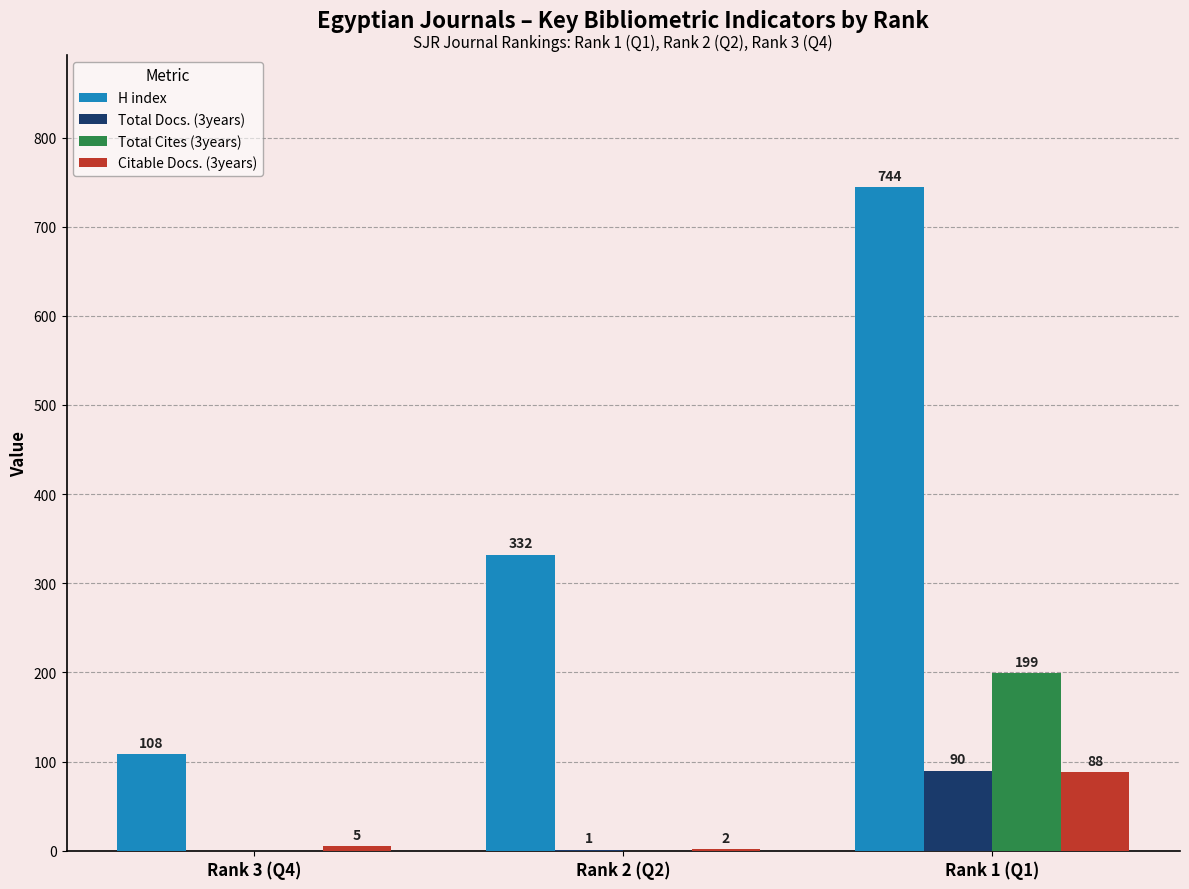

Are the bars grouped side by side (vs. stacked)?

Yes